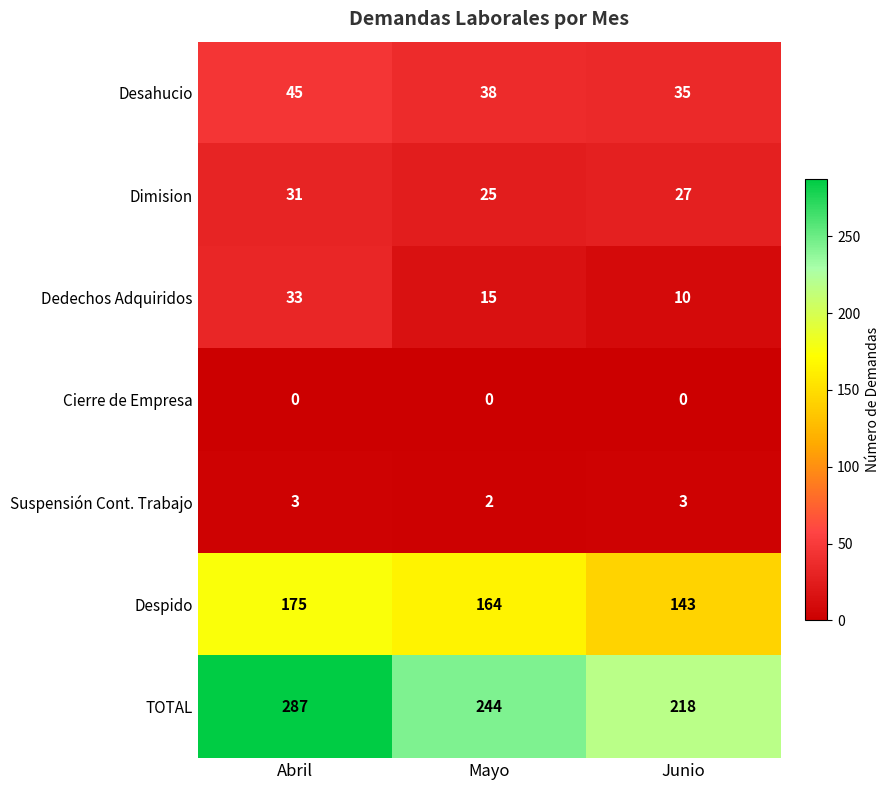

Between Mayo and Junio, which series saw the biggest shift?

TOTAL